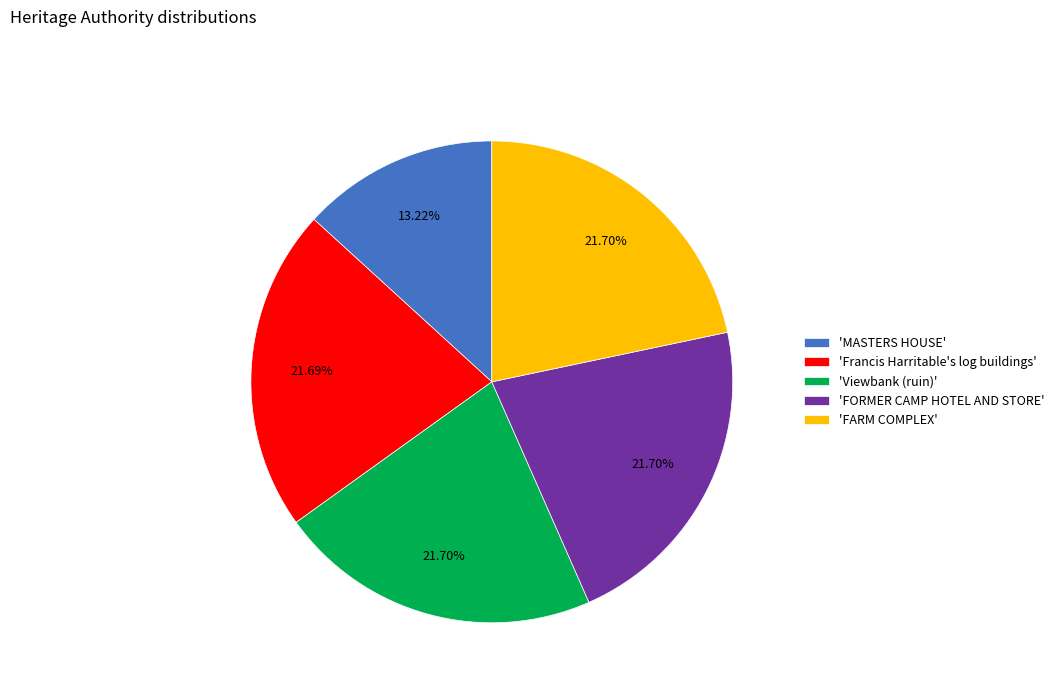

How many slices are in this pie chart?

5